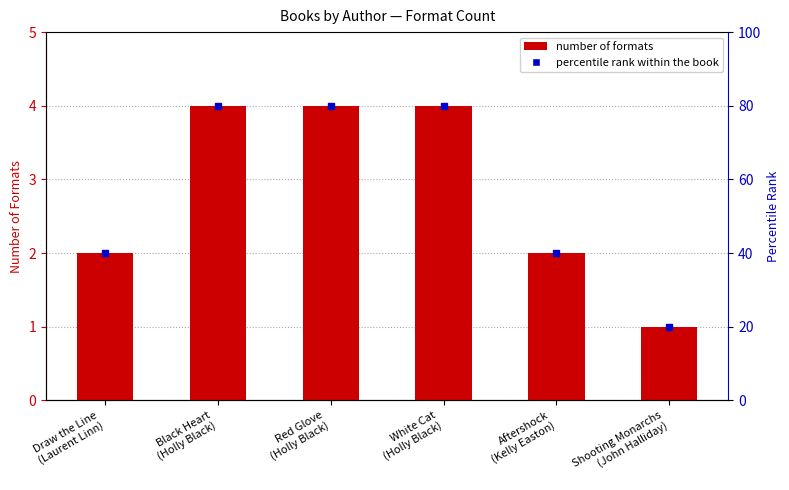

List the labels in order of value, smallest first.

Shooting Monarchs
(John Halliday), Draw the Line
(Laurent Linn), Aftershock
(Kelly Easton), Black Heart
(Holly Black), Red Glove
(Holly Black), White Cat
(Holly Black)